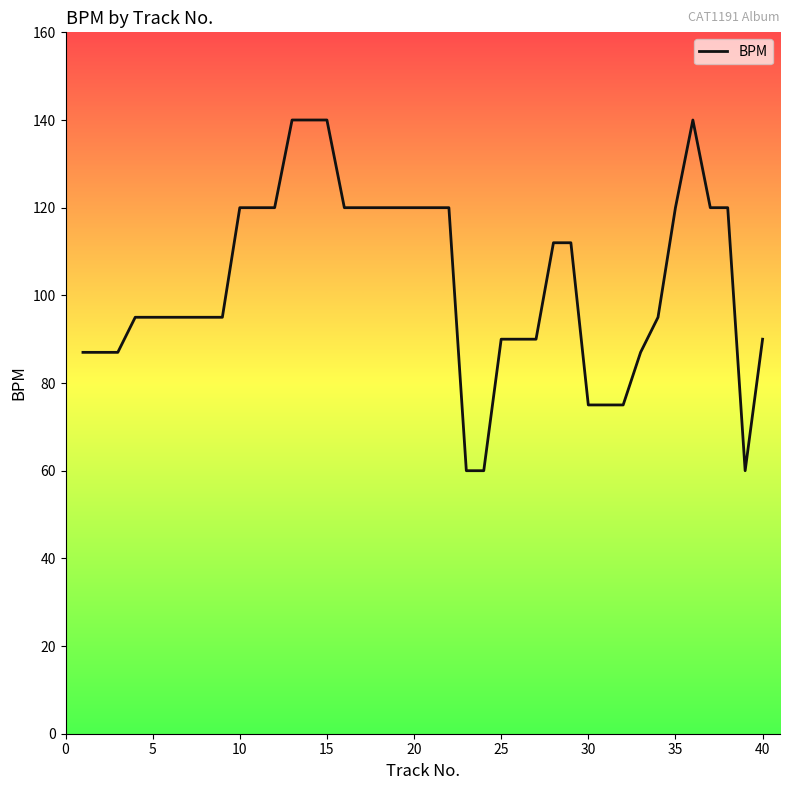

What is the minimum value shown in the chart?

60